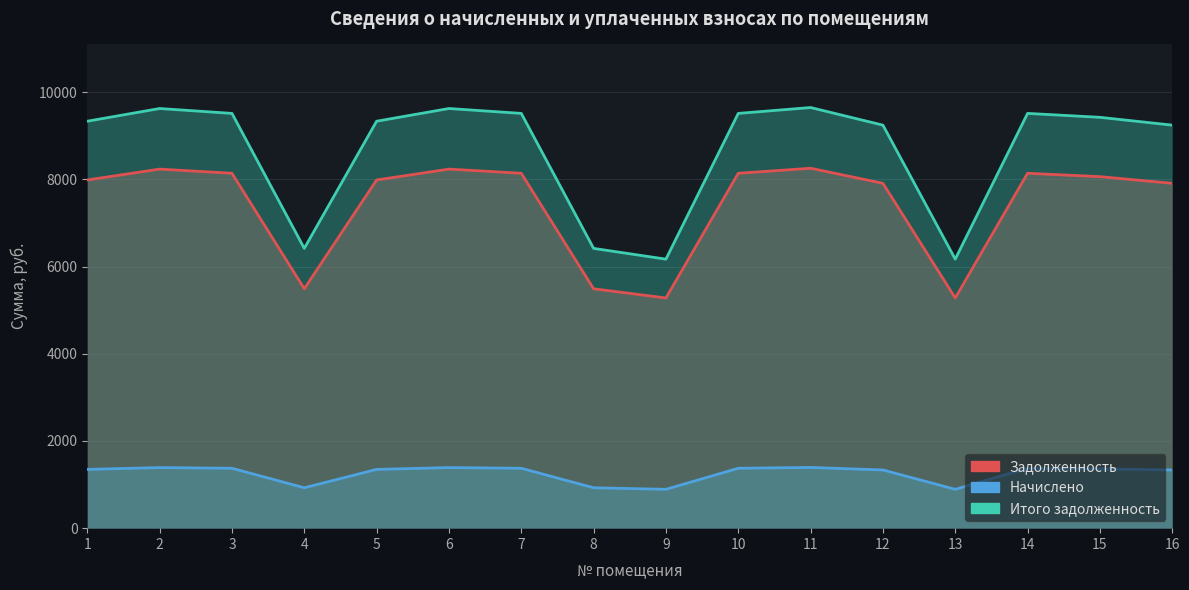

Reading right to left, transcribe all the data shown in this chart.

Задолженность: 7910.4	8064.0	8140.8	5280.0	7910.4	8256.0	8140.8	5280.0	5491.2	8140.8	8236.8	7987.2	5491.2	8140.8	8236.8	7987.2
Начислено: 1334.9	1360.8	1373.8	891.0	1334.9	1393.2	1373.8	891.0	926.6	1373.8	1390.0	1347.8	926.6	1373.8	1390.0	1347.8
Итого задолженность: 9245.3	9424.8	9514.6	6171.0	9245.3	9649.2	9514.6	6171.0	6417.8	9514.6	9626.8	9335.0	6417.8	9514.6	9626.8	9335.0